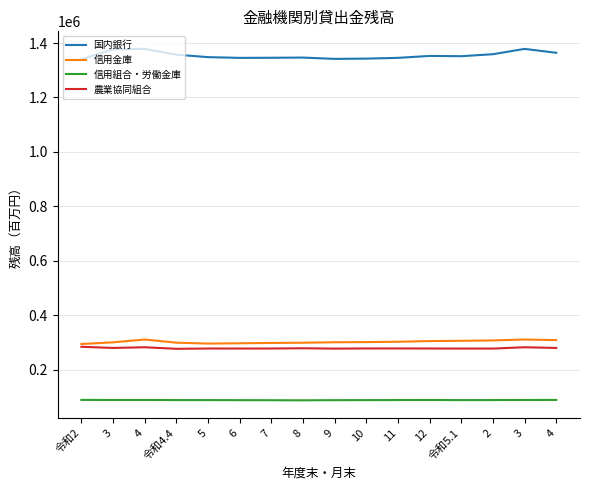

Which series has the largest total across all categories?

国内銀行